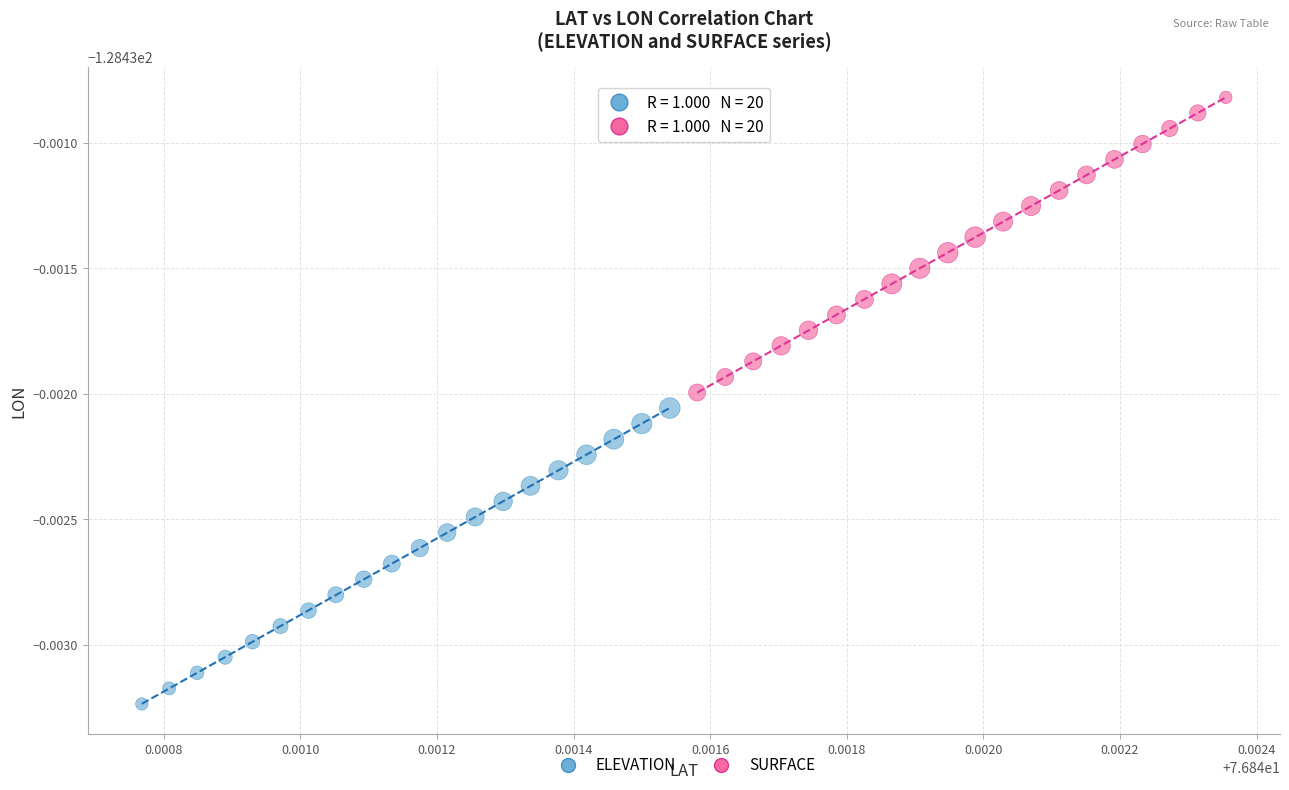

Which series contains the highest Y value?

SURFACE